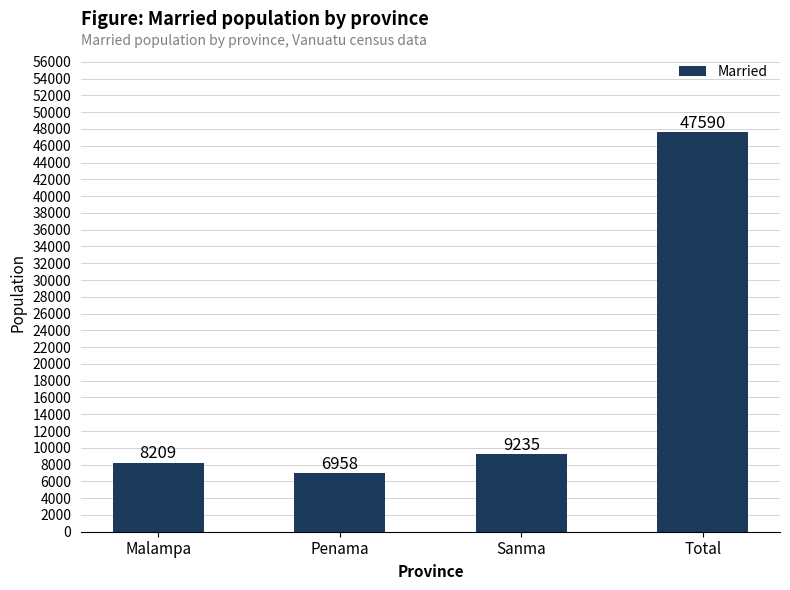

The value at Penama is 6958. True or false?

True